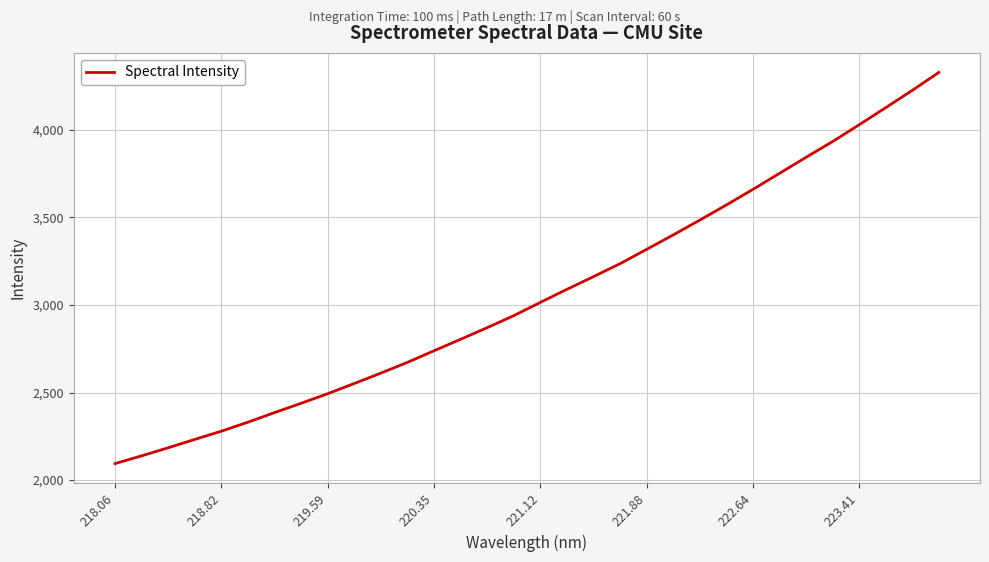

What is the difference between the maximum and minimum values?

2232.1